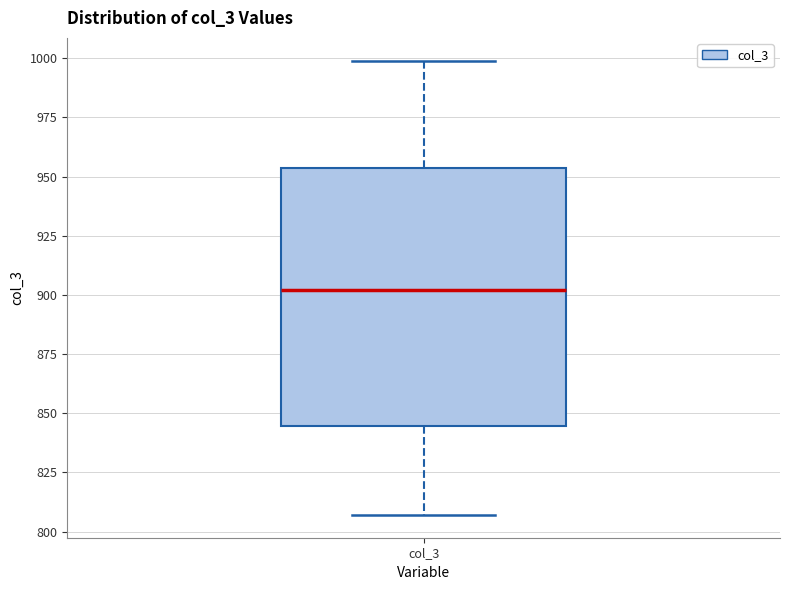

Where does the median line of the box for col_3 sit on the y-axis? The values are not printed on the chart, so give them approximately, as read against the axis.

900